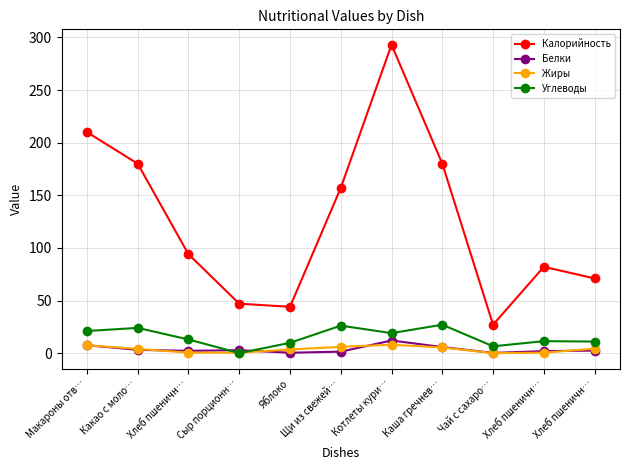

After their last crossing, which series has the higher values: Жиры or Углеводы?

Углеводы